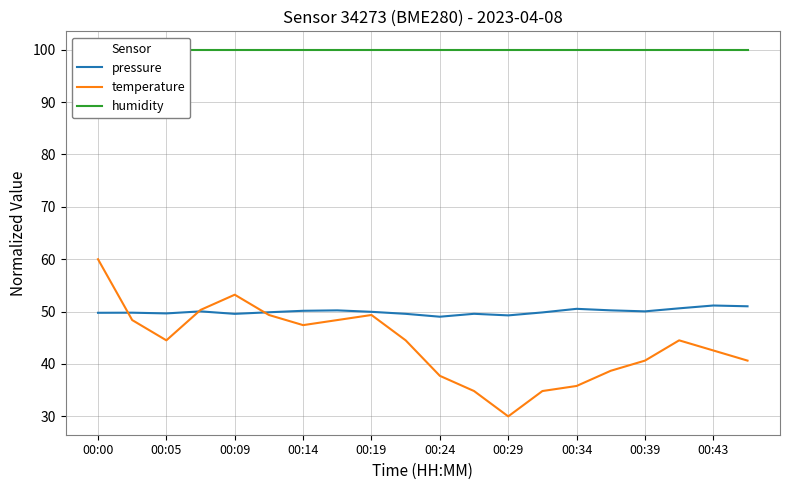

True or false: temperature has a value of 72.8 at 00:43.

False